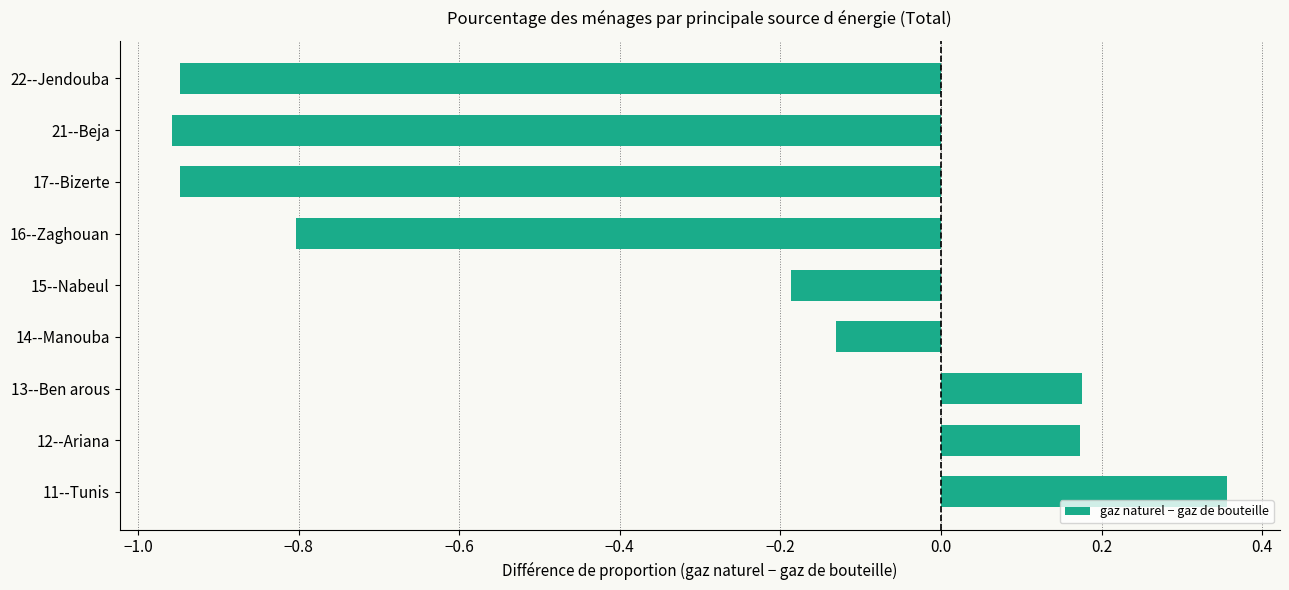

How many values are below zero?

6